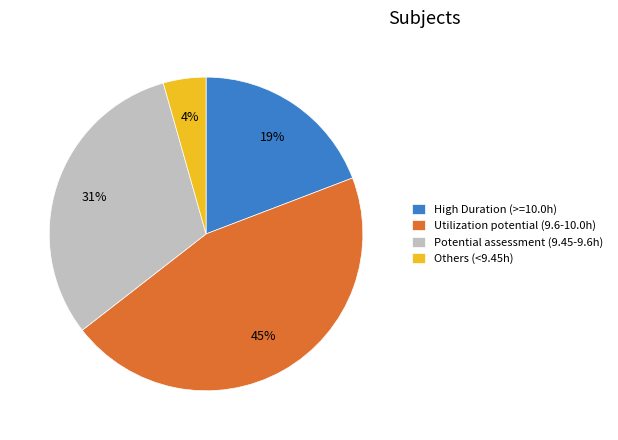

True or false: Others (<9.45h) accounts for 11% of the total.

False